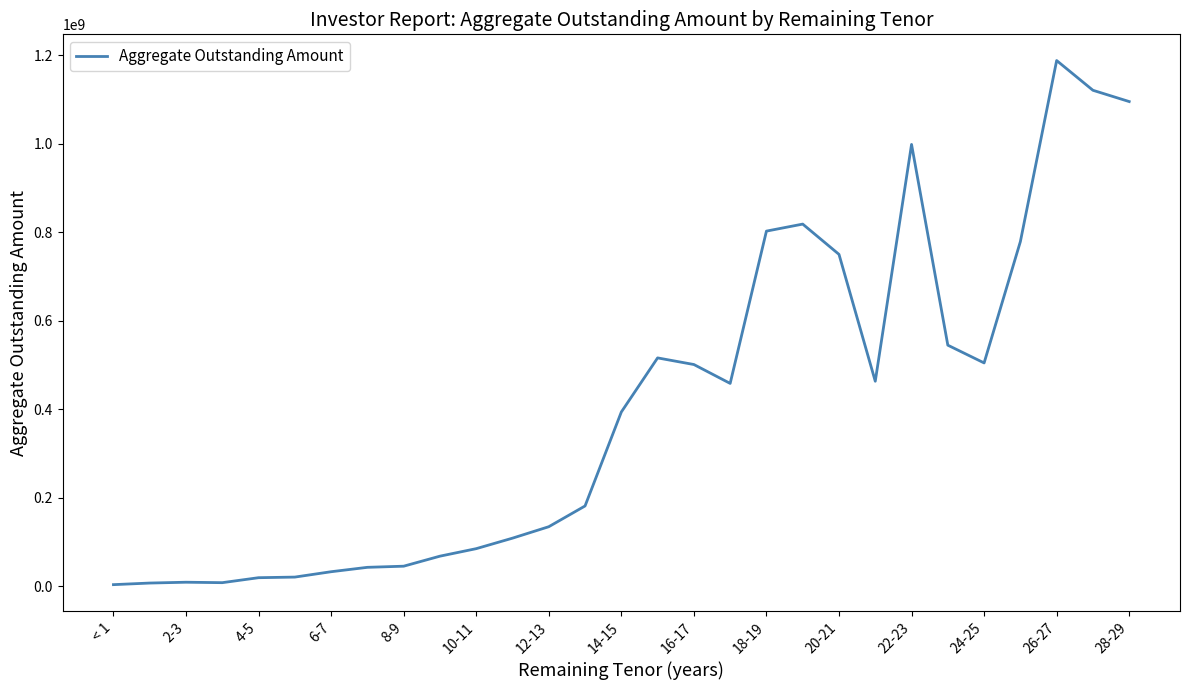

Does the chart display data point markers on the line(s)?

No